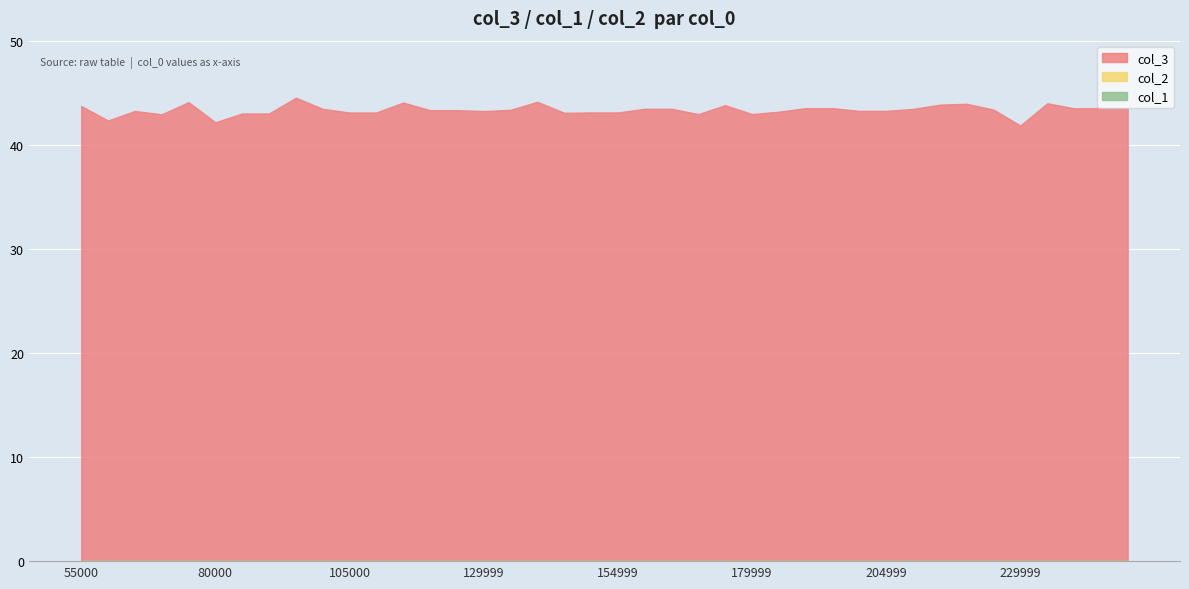

Rank the series by their maximum value, from highest to lowest.

col_3, col_1, col_2